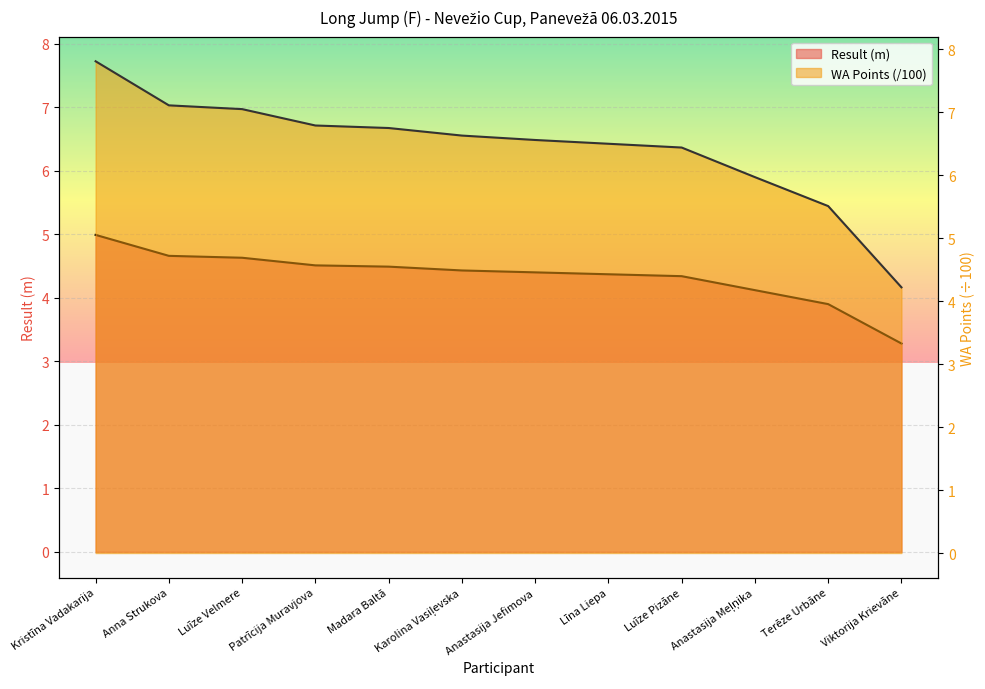

At which label does Result reach its peak?

Kristīna Vadakarija